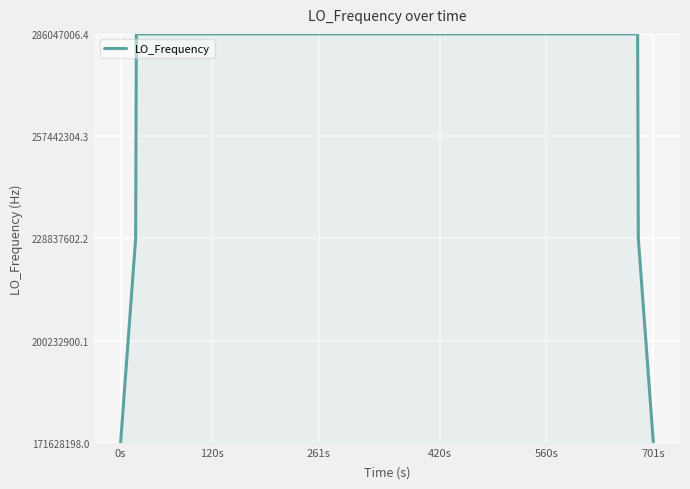

What is the maximum value shown in the chart?

286047005.4